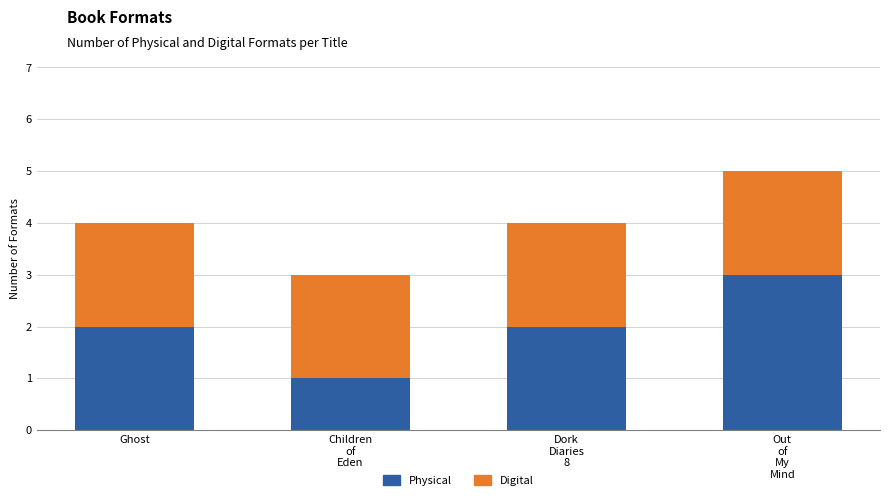

What is the sum of all Physical values?

8